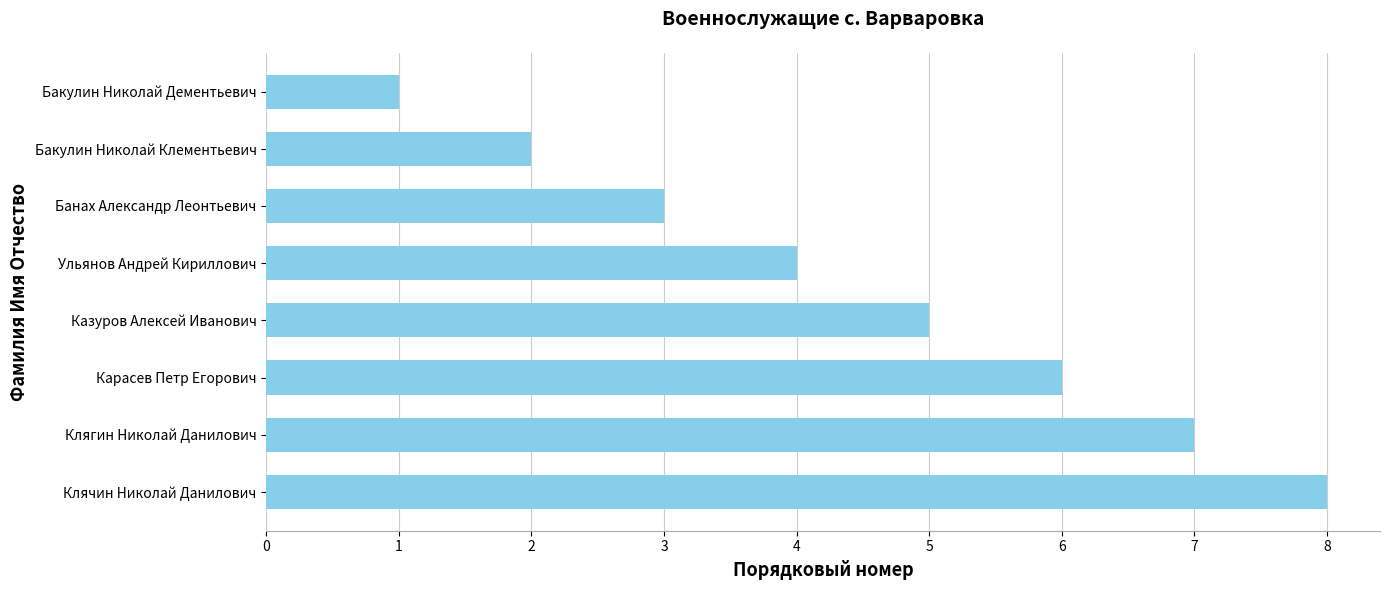

The value at Банах Александр Леонтьевич is 3. True or false?

True